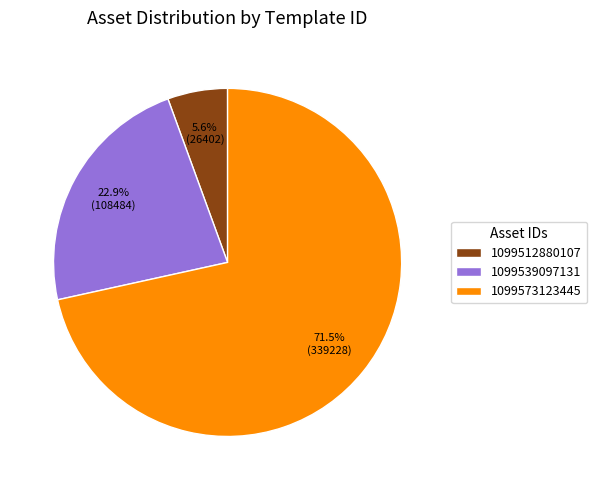

Count the number of slices in the pie.

3